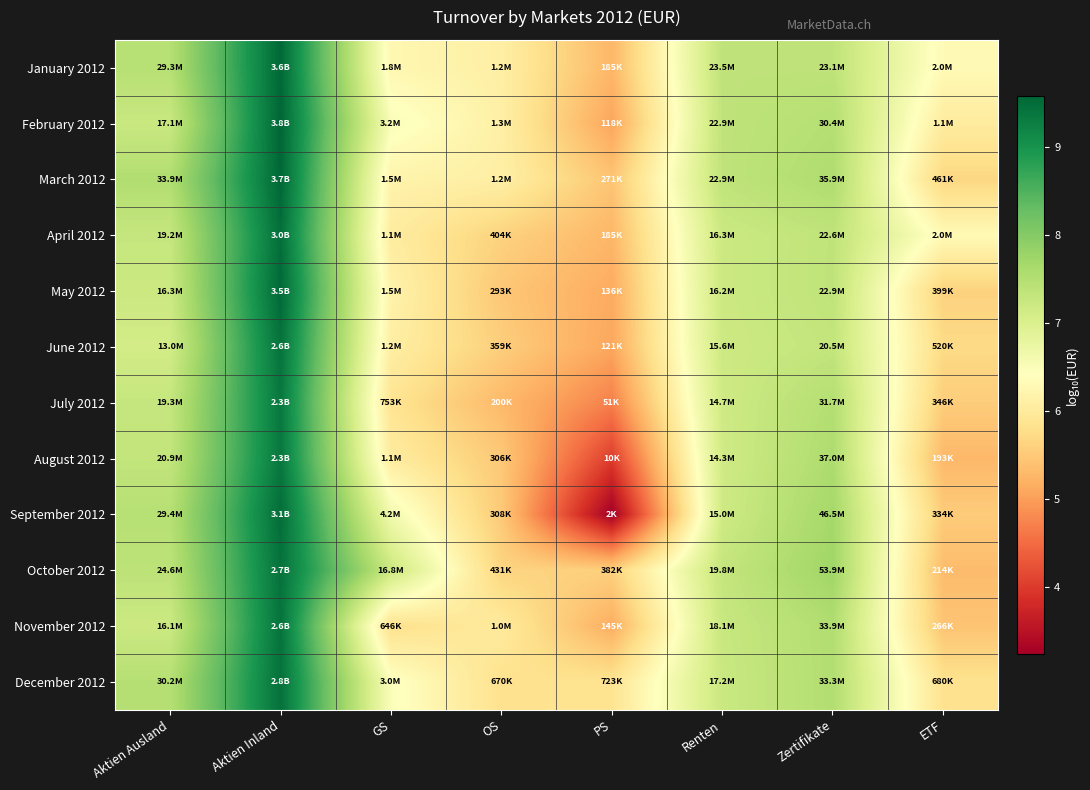

Which series has the widest spread of values?

September 2012